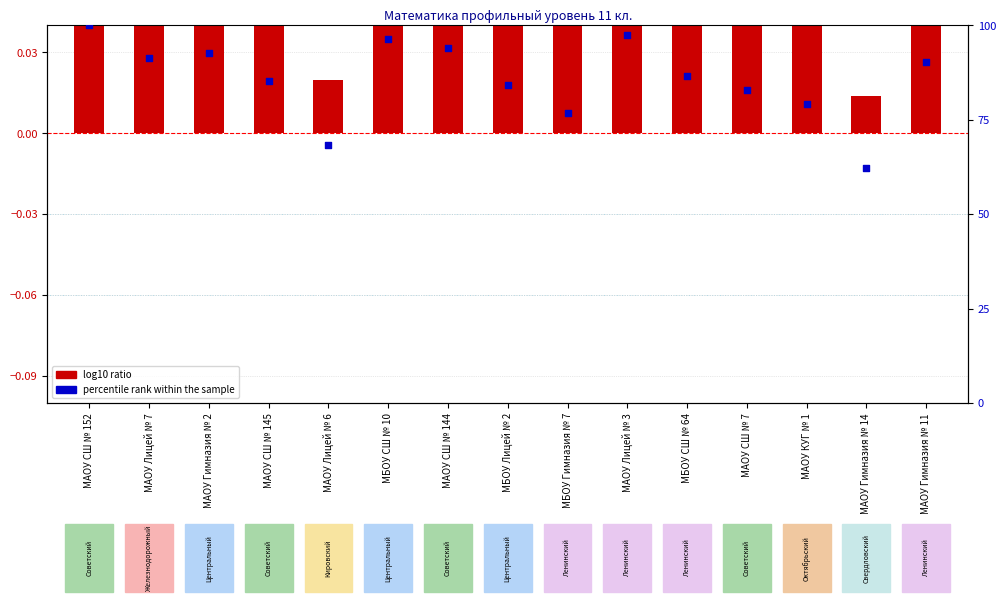

At how many categories does at least one series exceed 84?

10